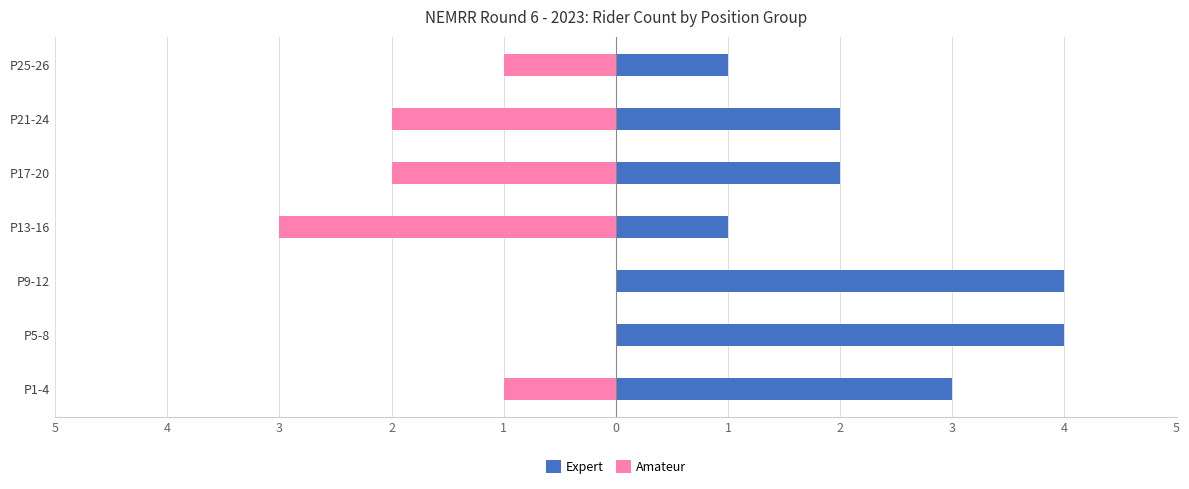

Reading right to left, transcribe all the data shown in this chart.

Expert: 1	2	2	1	4	4	3
Amateur: -1	-2	-2	-3	0	0	-1